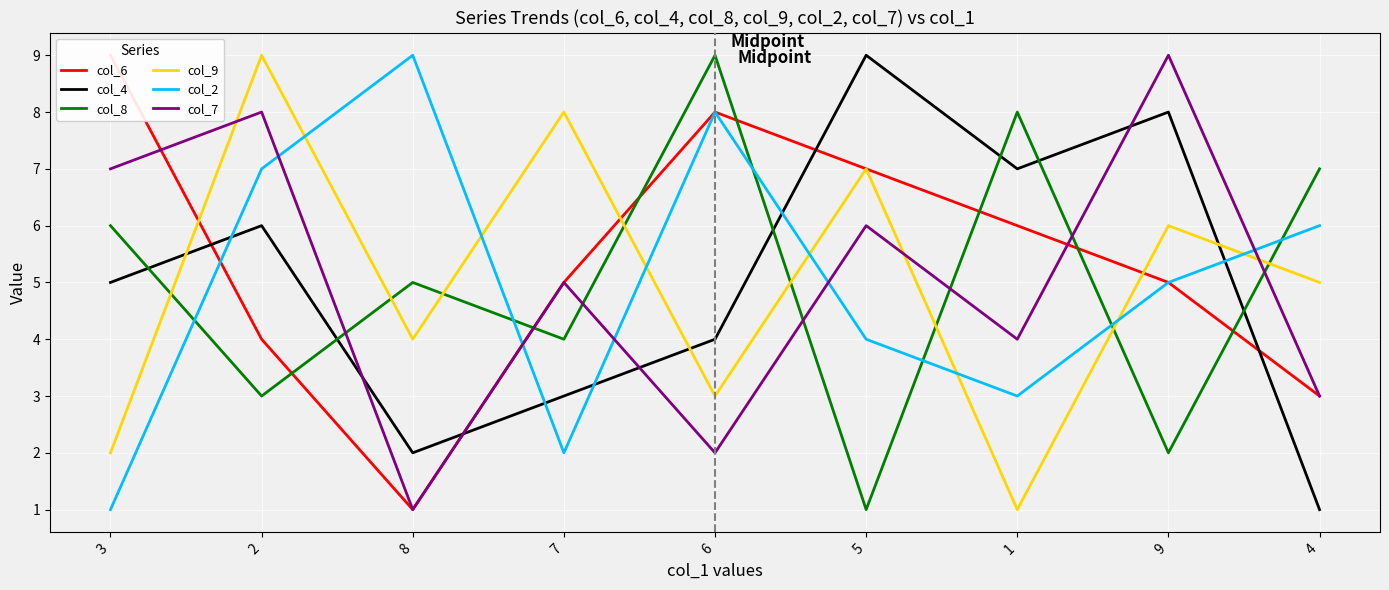

Is the value of col_9 at 3 greater than the value of col_6 at 8?

Yes